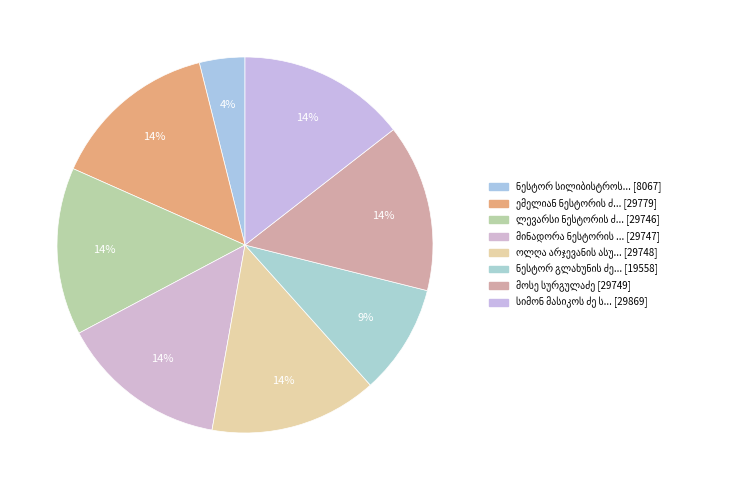

What percentage is the სიმონ მასიკოს ძე სადრაძე slice, to the nearest percent?

14%